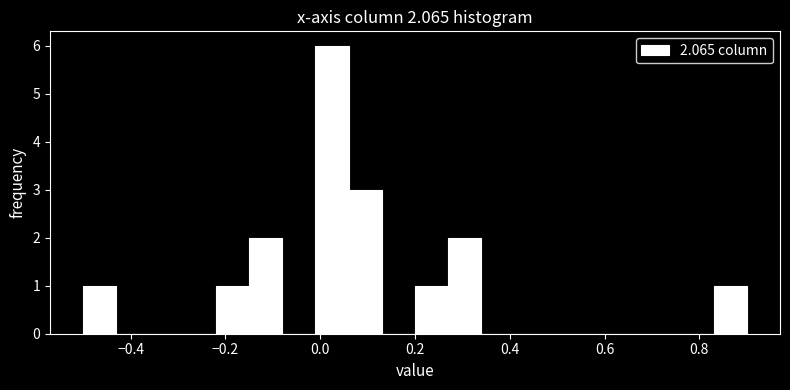

Around what value on the x-axis is the tallest bar? Give the approximate position of its centre, as read against the axis.

0.02